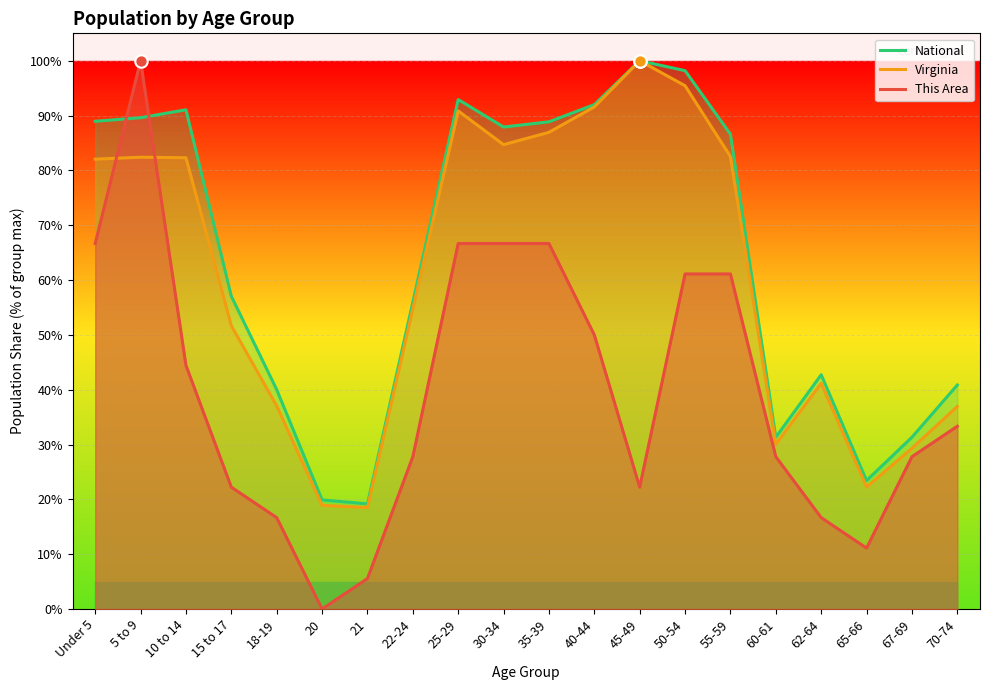

What is the total value across all series at 70-74?

111.1